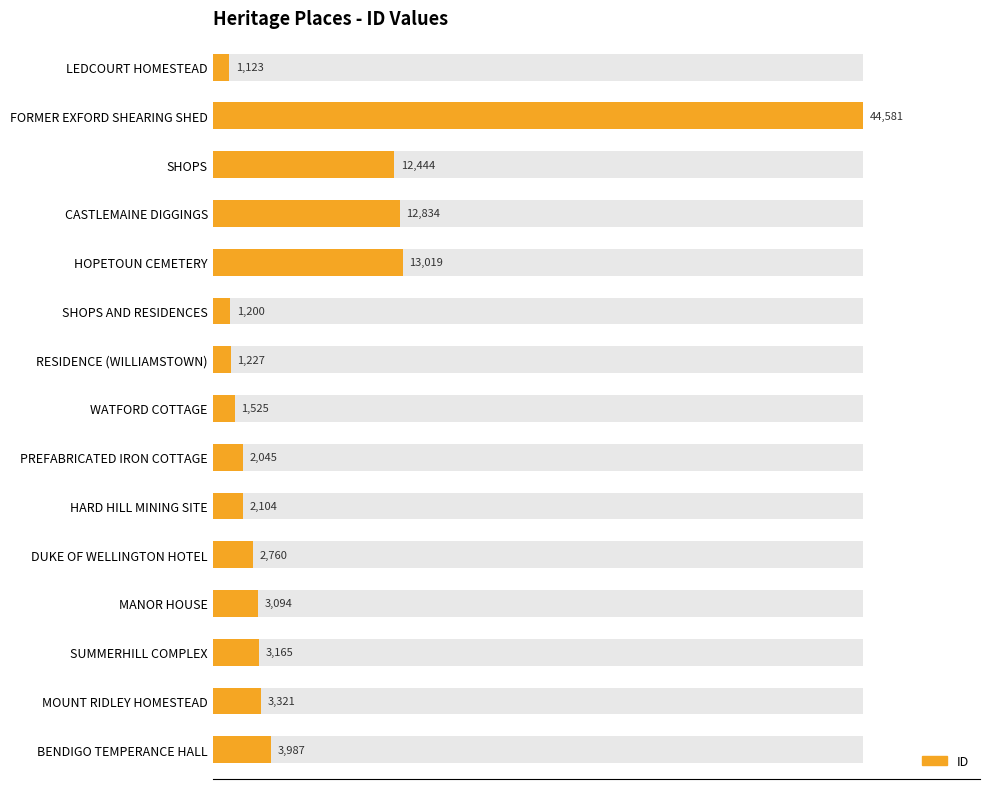

Reading left to right, extract all data points from this chart.

1123	44581	12444	12834	13019	1200	1227	1525	2045	2104	2760	3094	3165	3321	3987